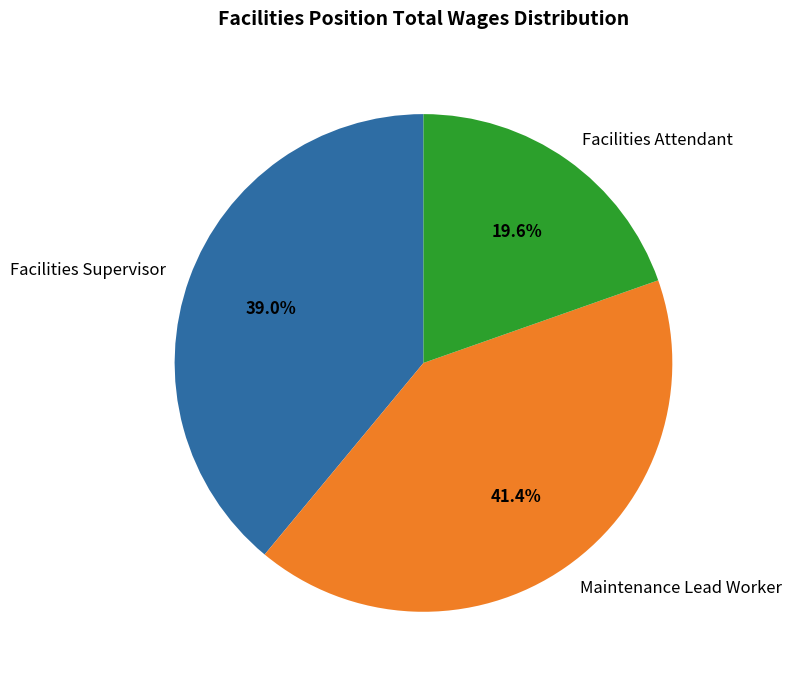

What percentage is the Facilities Supervisor slice, to the nearest percent?

39%